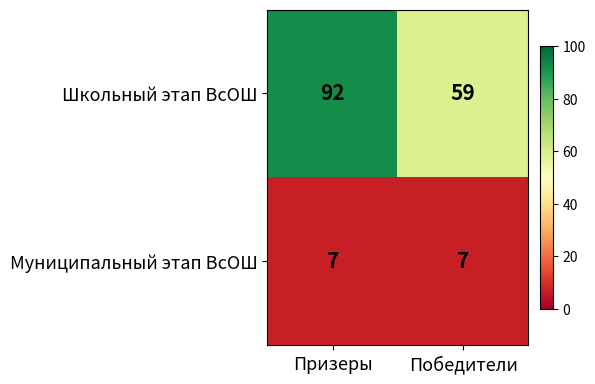

Rank the series by their maximum value, from lowest to highest.

Муниципальный этап ВсОШ, Школьный этап ВсОШ